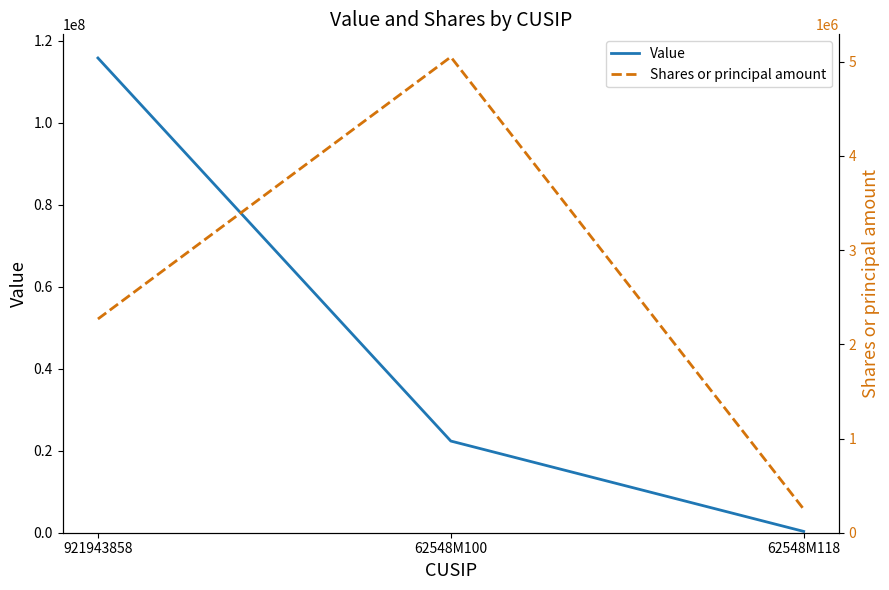

Is the value of Shares or principal amount at 62548M118 greater than the value of Value at 62548M100?

No